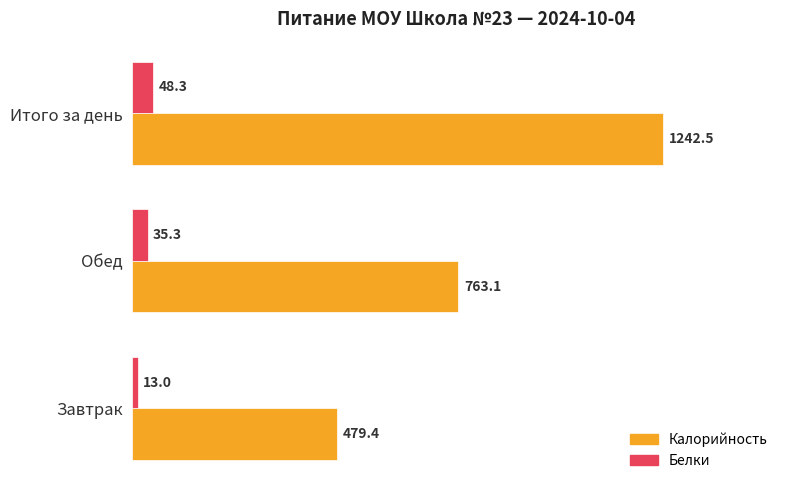

What is the difference between the second highest and minimum values in the Белки series?

22.3